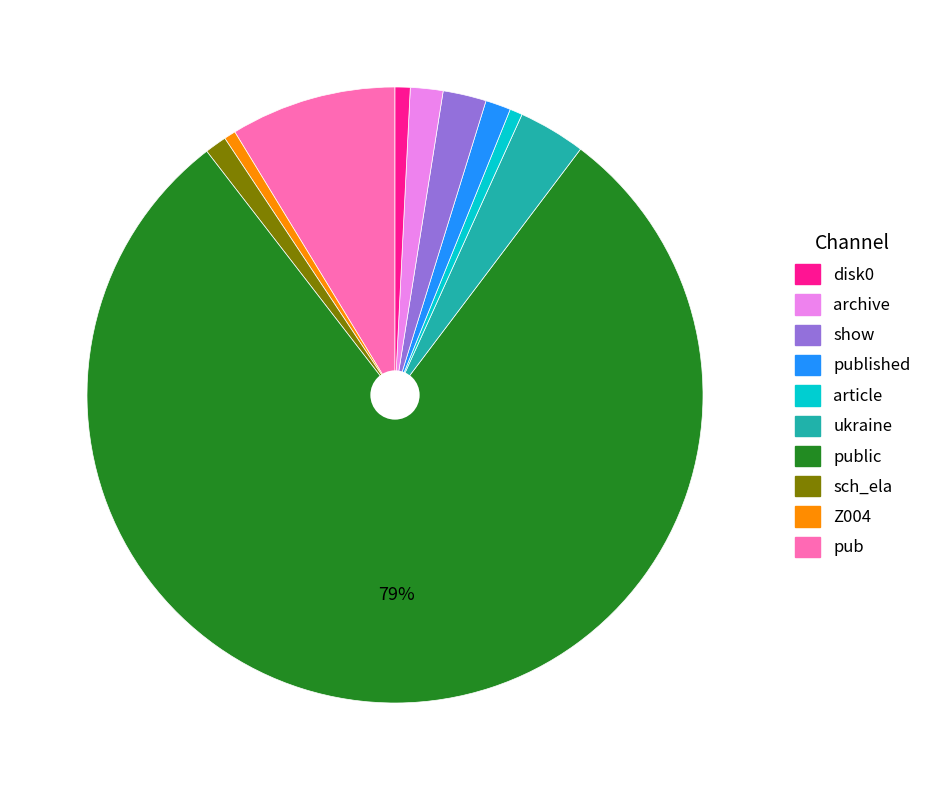

To the nearest percent, what is the average slice percentage?

10%